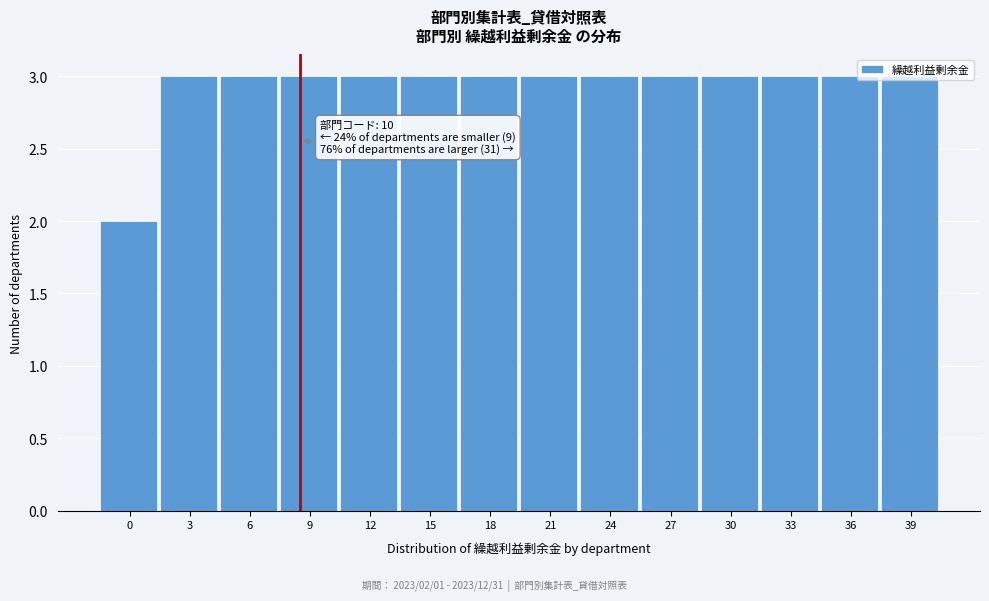

Approximately how many times larger is the value at 15 compared to 39?

1.0